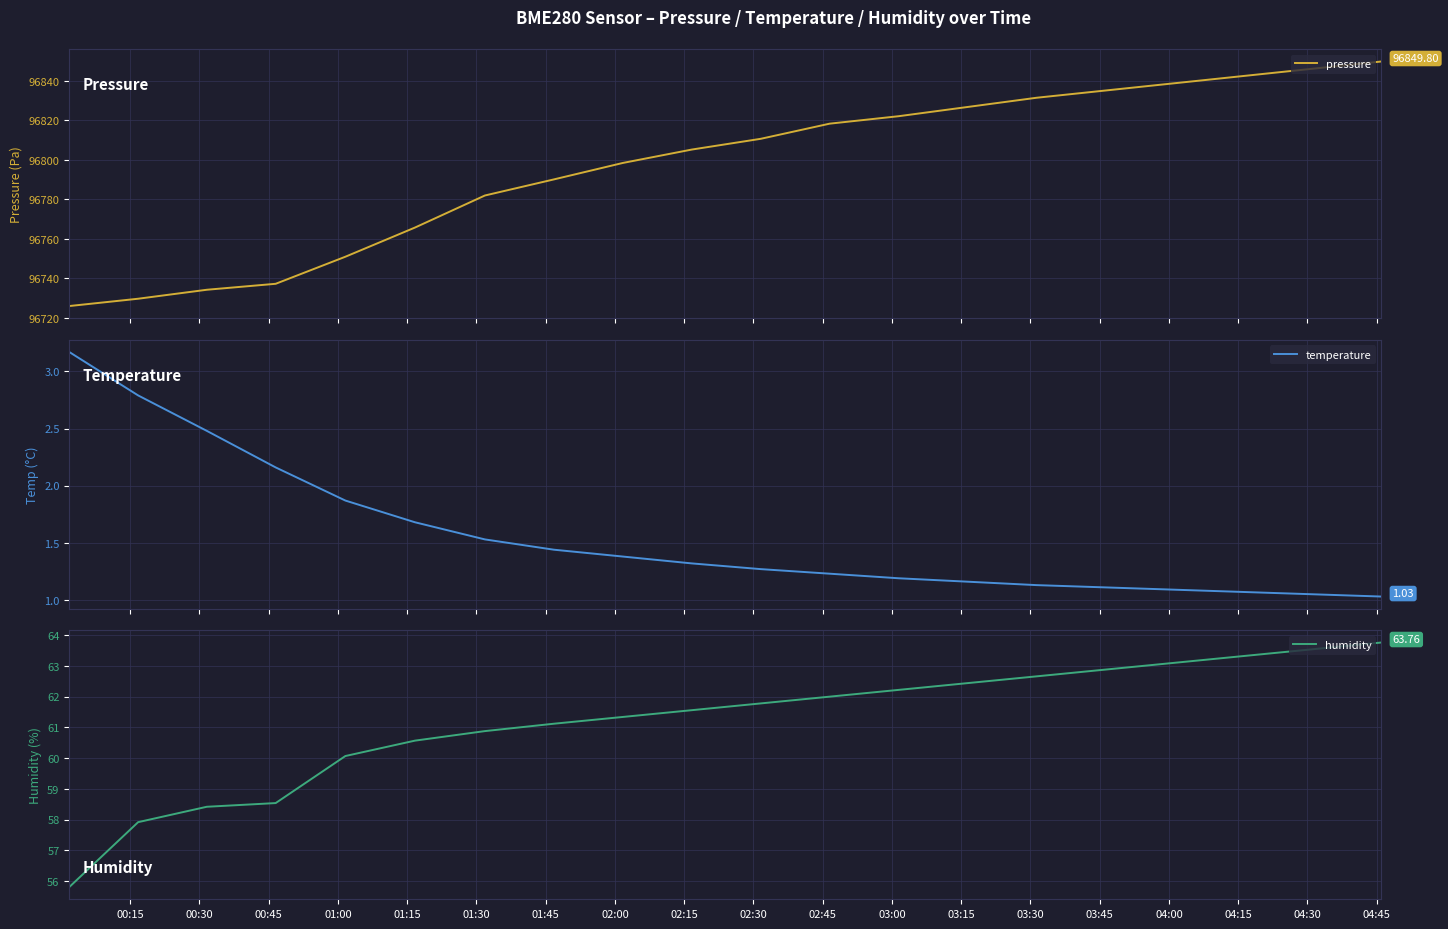

Which series has the widest spread of values?

pressure